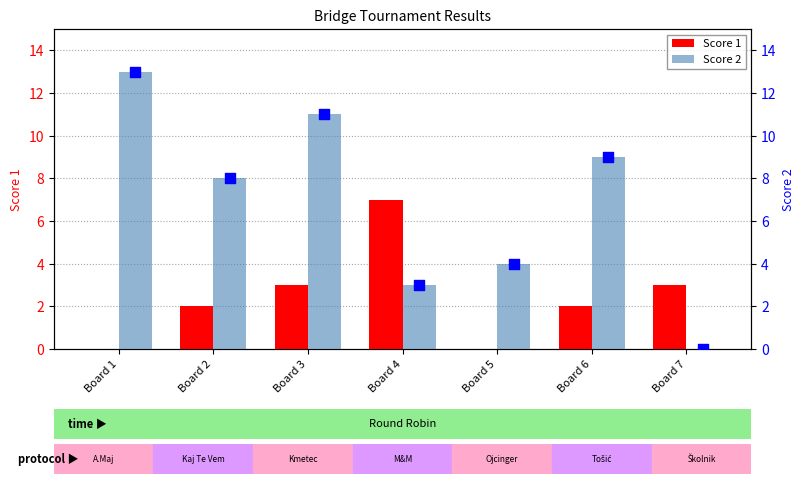

Which series has the largest Y range (max minus min)?

Score 2